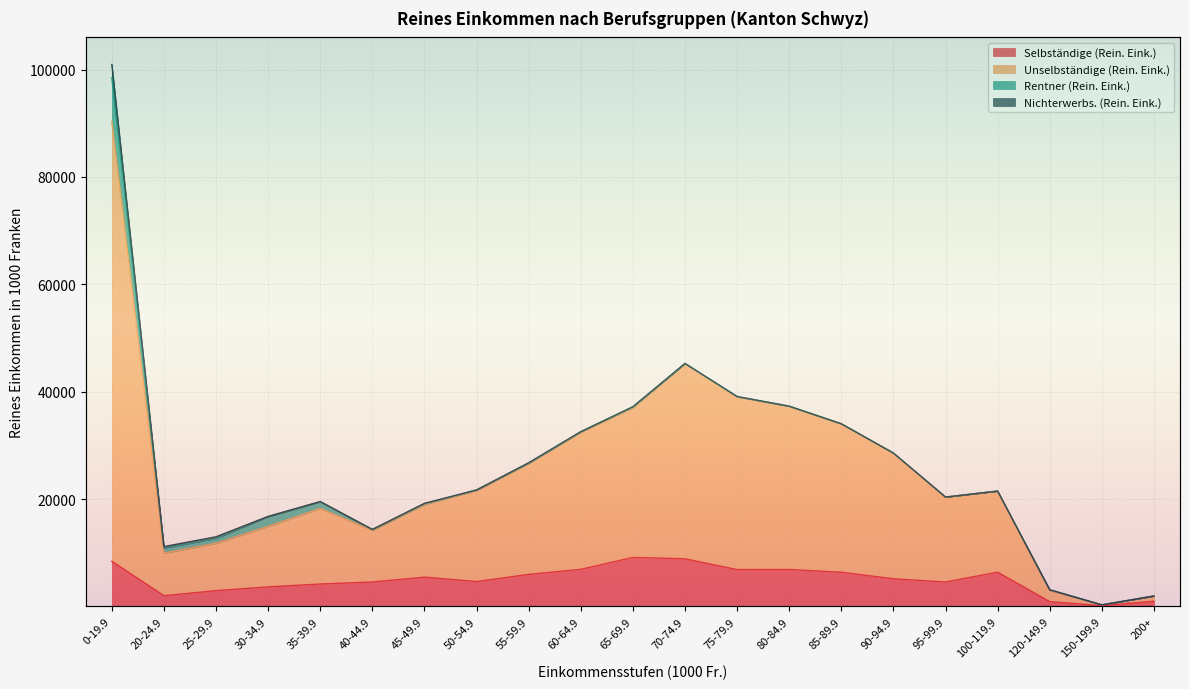

Is it true that Selbständige (Rein. Eink.) equals 5978.5 at 55-59.9?

True